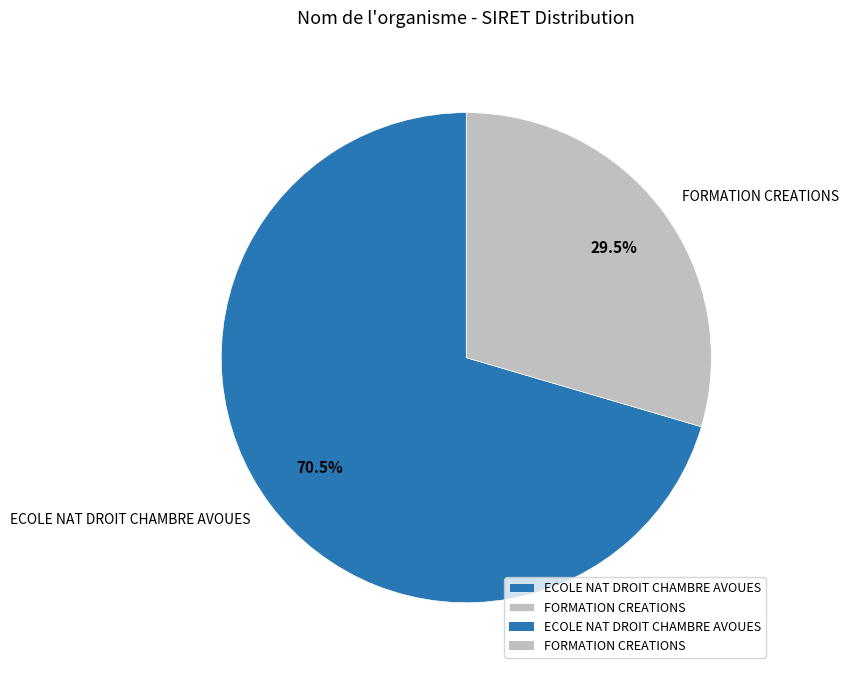

Is FORMATION CREATIONS the majority of the pie?

No